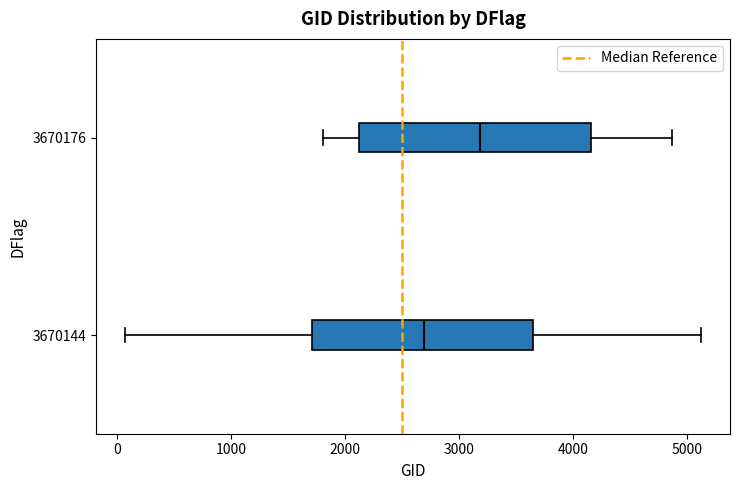

Reading bottom to top, transcribe this box plot: for each box, give where its median line is, the range the box spans, and where its two whiskers end, as read against the x-axis. The values are not printed on the chart, so give them approximately, as read against the axis.

3670144: median 2700, box 1700 to 3600, whiskers 100 to 5100
3670176: median 3200, box 2100 to 4200, whiskers 1800 to 4900